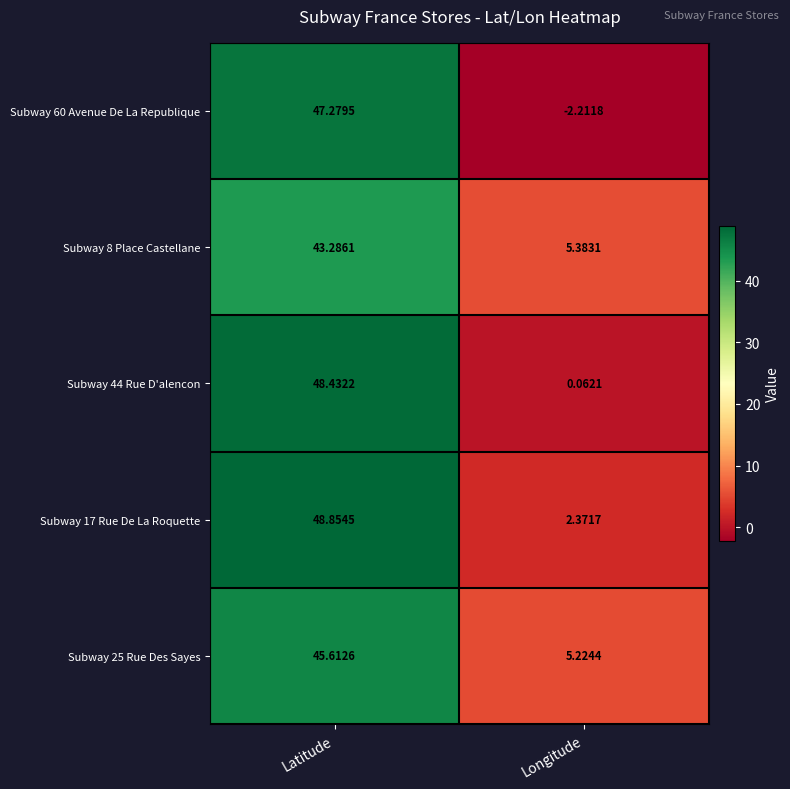

Which series changed the most between Latitude and Longitude?

Subway 60 Avenue De La Republique